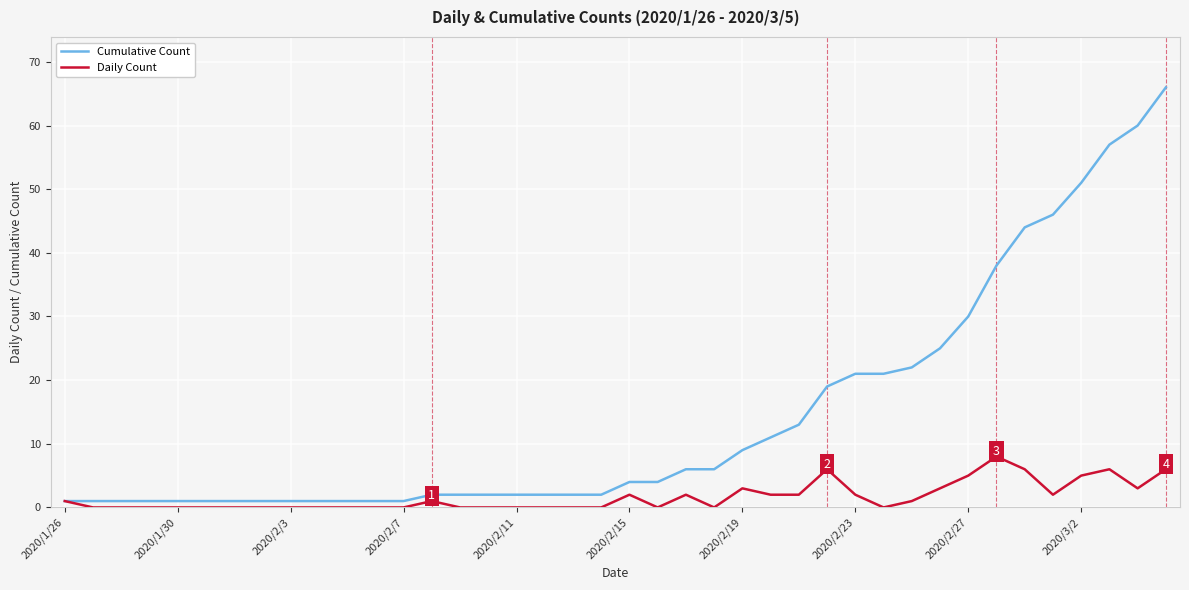

List the series in order of their peak value, highest first.

Cumulative Count, Daily Count